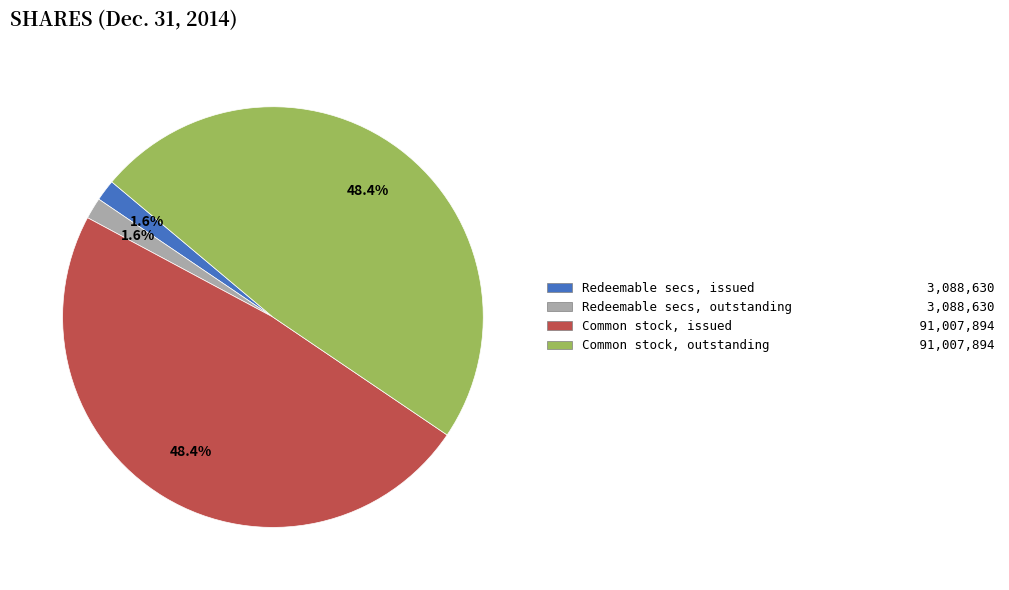

How much of the chart is everything except Common stock, outstanding 91,007,894?

51.6%